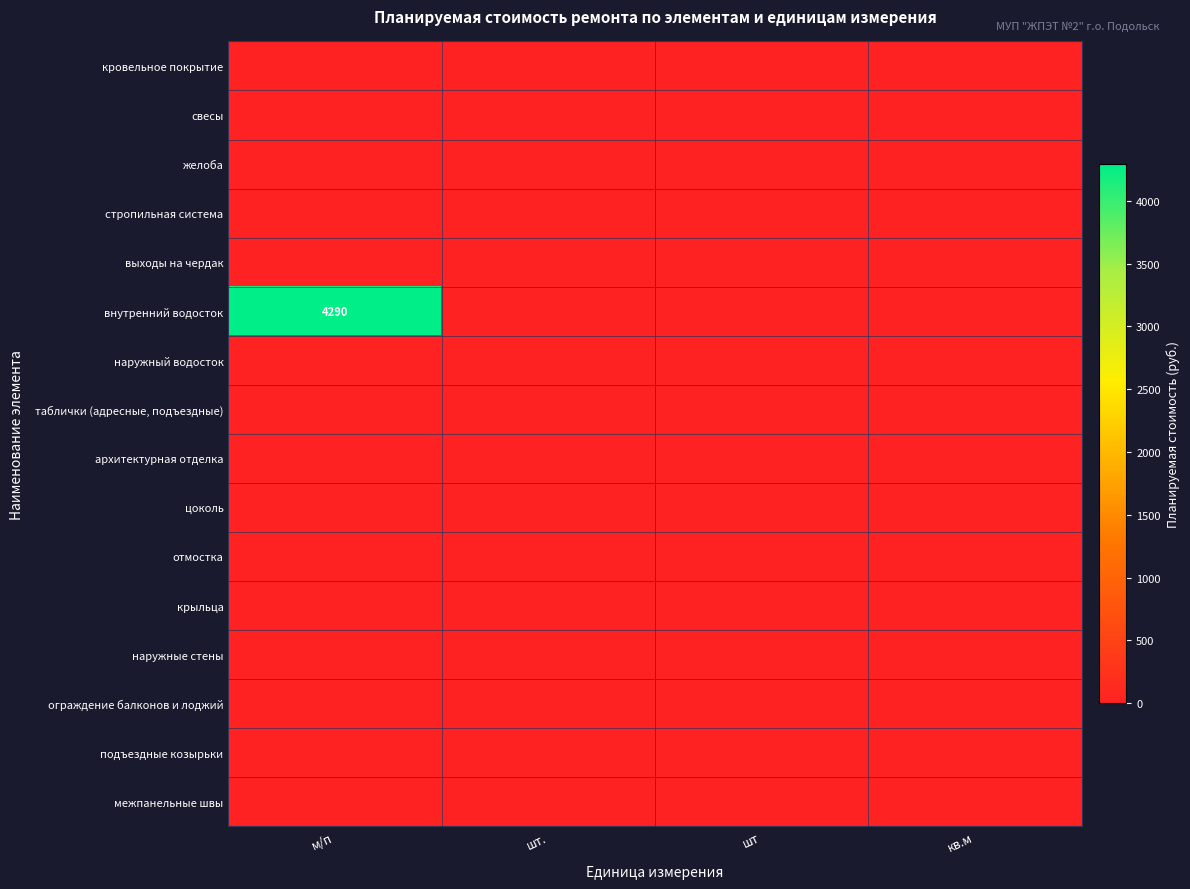

At кв.м, list the series in order from largest to smallest.

кровельное покрытие, свесы, желоба, стропильная система, выходы на чердак, внутренний водосток, наружный водосток, таблички (адресные, подъездные), архитектурная отделка, цоколь, отмостка, крыльца, наружные стены, ограждение балконов и лоджий, подъездные козырьки, межпанельные швы